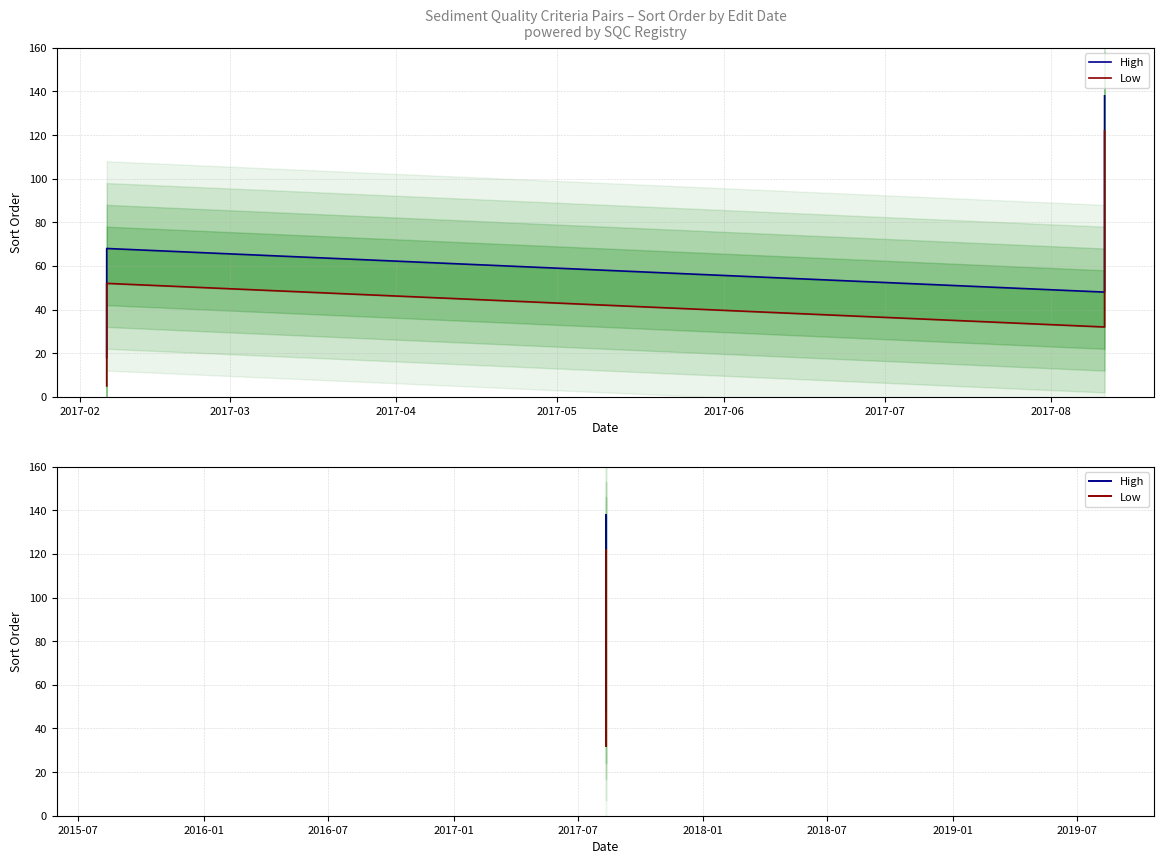

True or false: Low and High intersect in this chart.

False